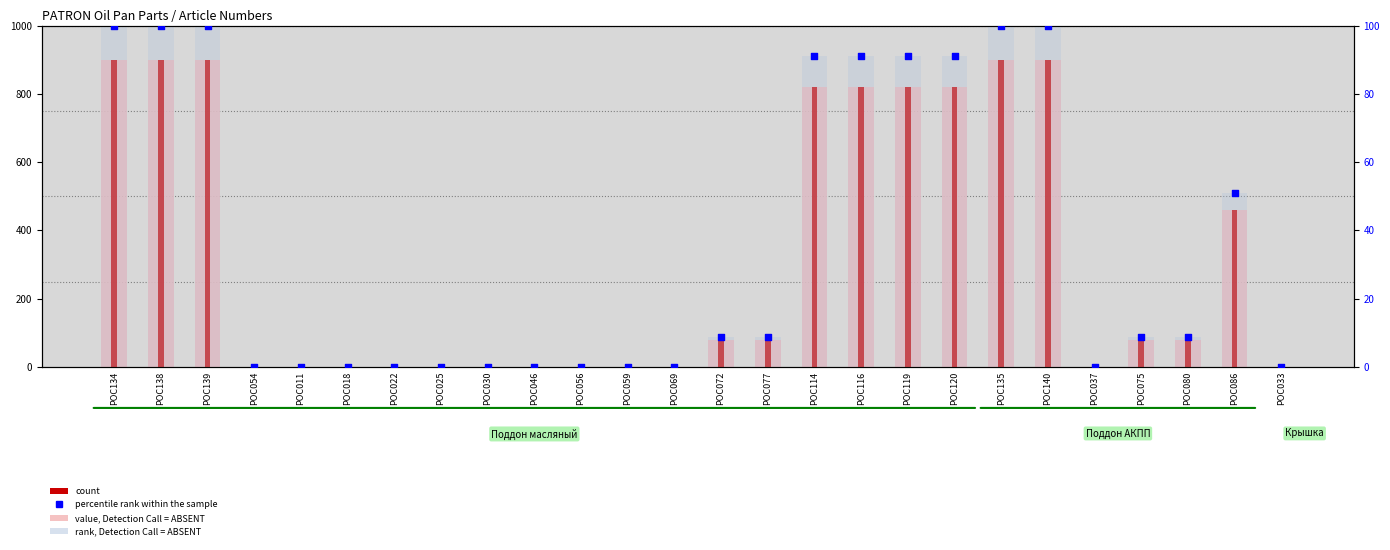

Which series has the largest Y range (max minus min)?

value, Detection Call = ABSENT